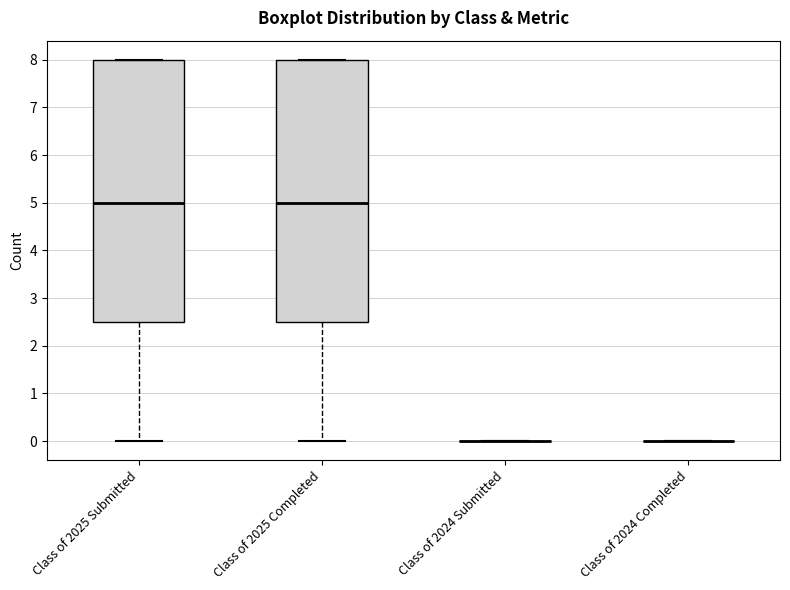

Reading left to right, transcribe this box plot: for each box, give where its median line is, the range the box spans, and where its two whiskers end, as read against the y-axis. The values are not printed on the chart, so give them approximately, as read against the axis.

Class of 2025 Submitted: median 5.0, box 2.5 to 8.0, whiskers 0.0 to 8.0
Class of 2025 Completed: median 5.0, box 2.5 to 8.0, whiskers 0.0 to 8.0
Class of 2024 Submitted: box collapsed to a line at 0.0, whiskers 0.0 to 0.0
Class of 2024 Completed: box collapsed to a line at 0.0, whiskers 0.0 to 0.0